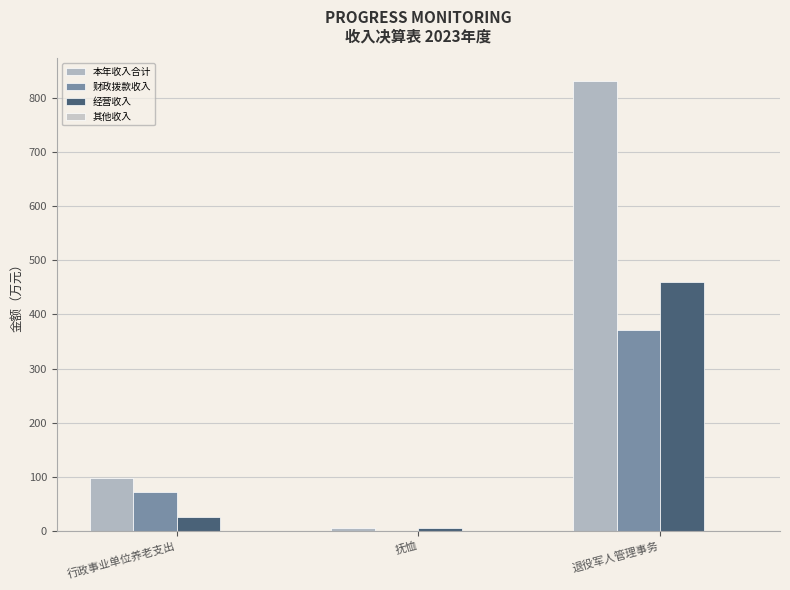

What is the label of the 2nd bar from the left?

抚恤